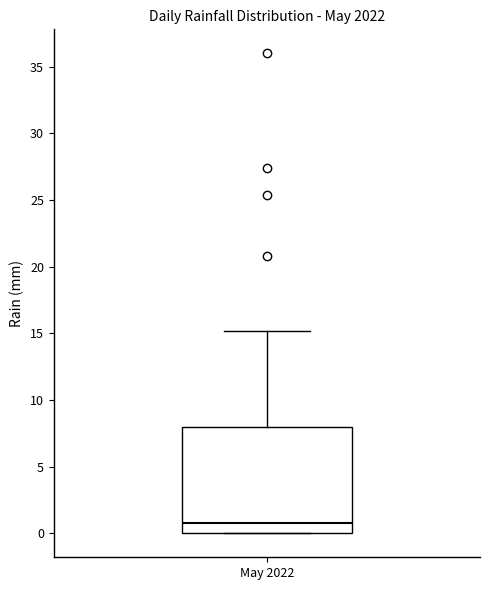

Where is the lower edge of the box for May 2022 on the y-axis? The values are not printed on the chart, so give them approximately, as read against the axis.

0